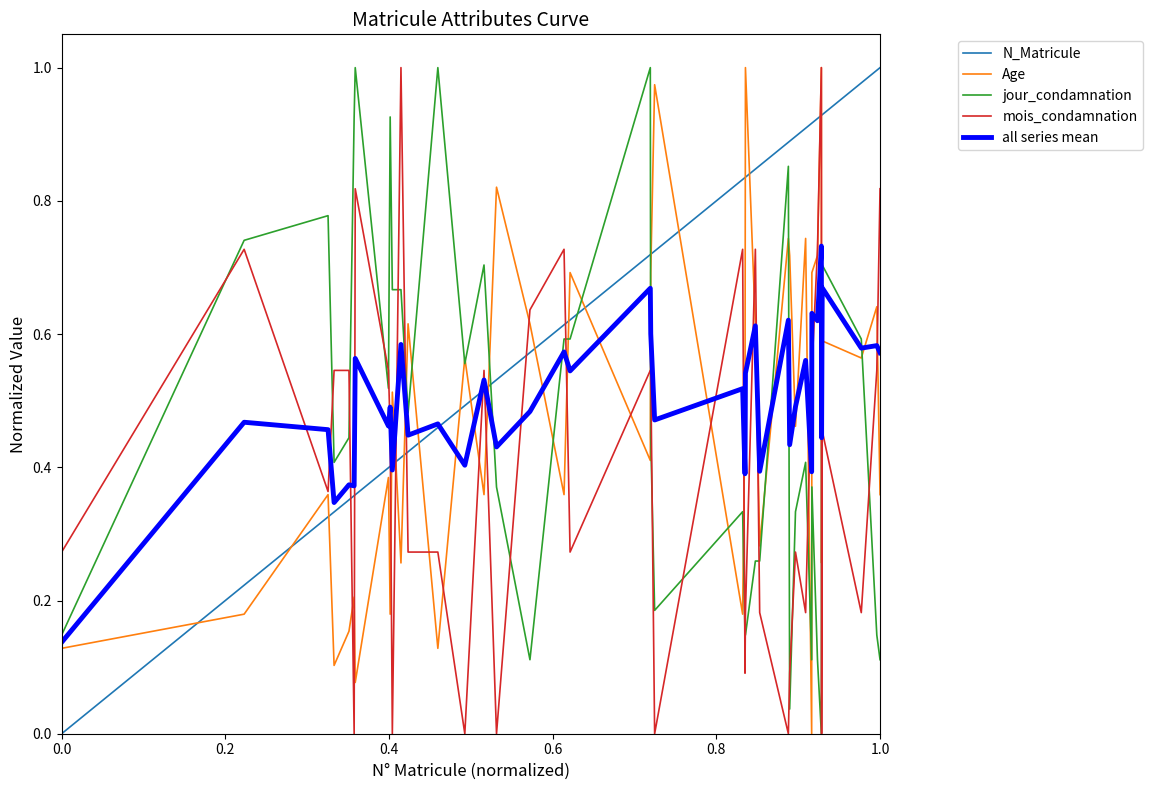

True or false: jour_condamnation and all series mean cross at least once.

True